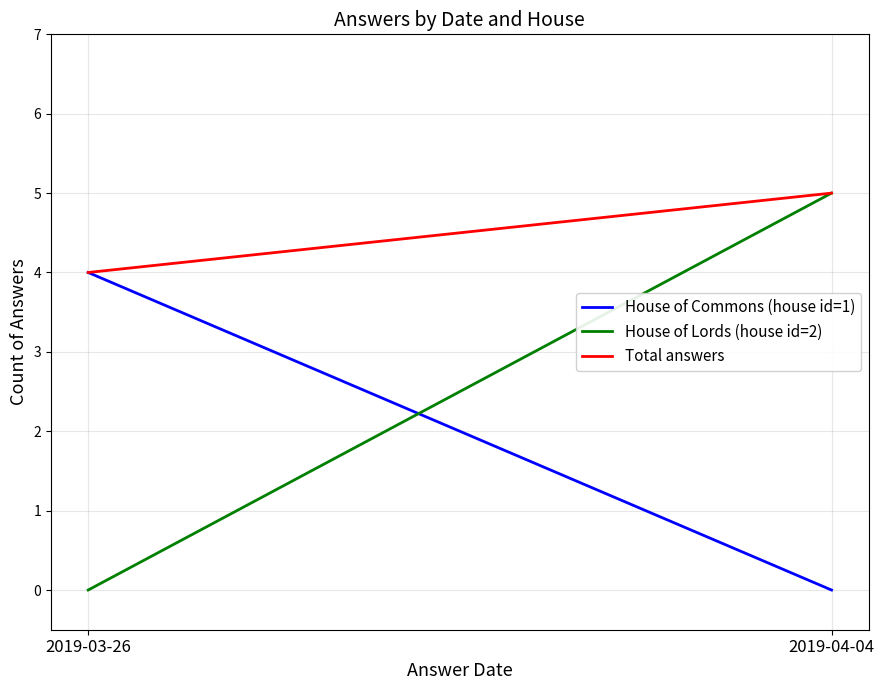

What is the total value across all series at 2019-04-04?

10